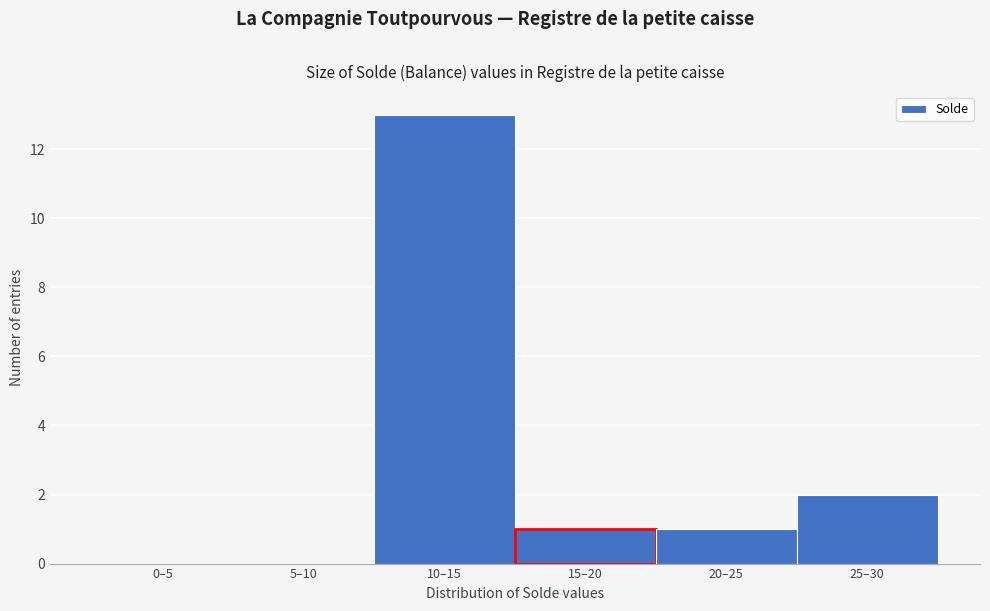

Reading right to left, list all the values displayed in this chart.

25–30=2	20–25=1	15–20=1	10–15=13	5–10=0	0–5=0